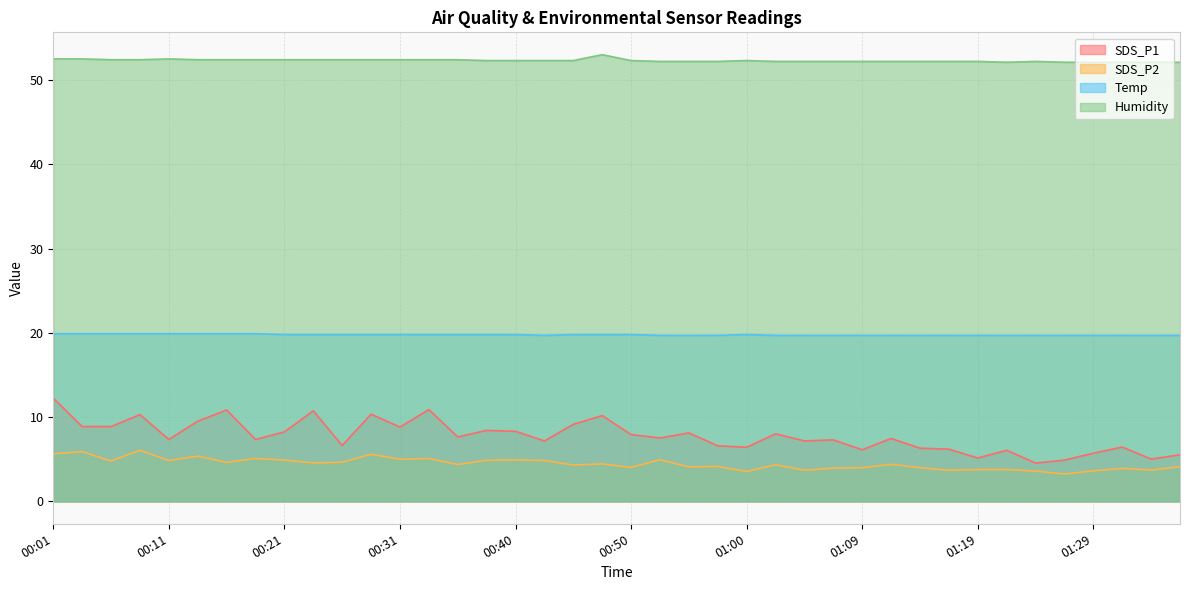

What is the greatest value displayed?

53.0